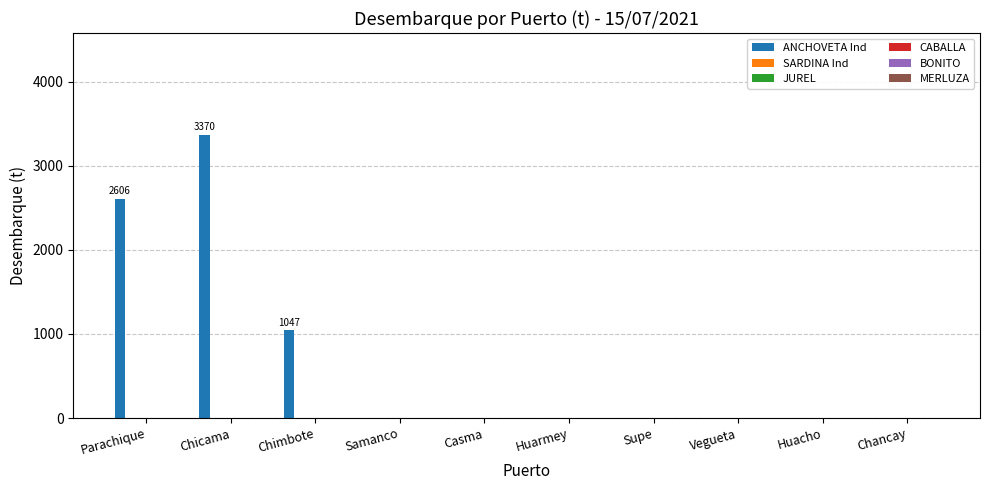

How many data points does each series have?

10